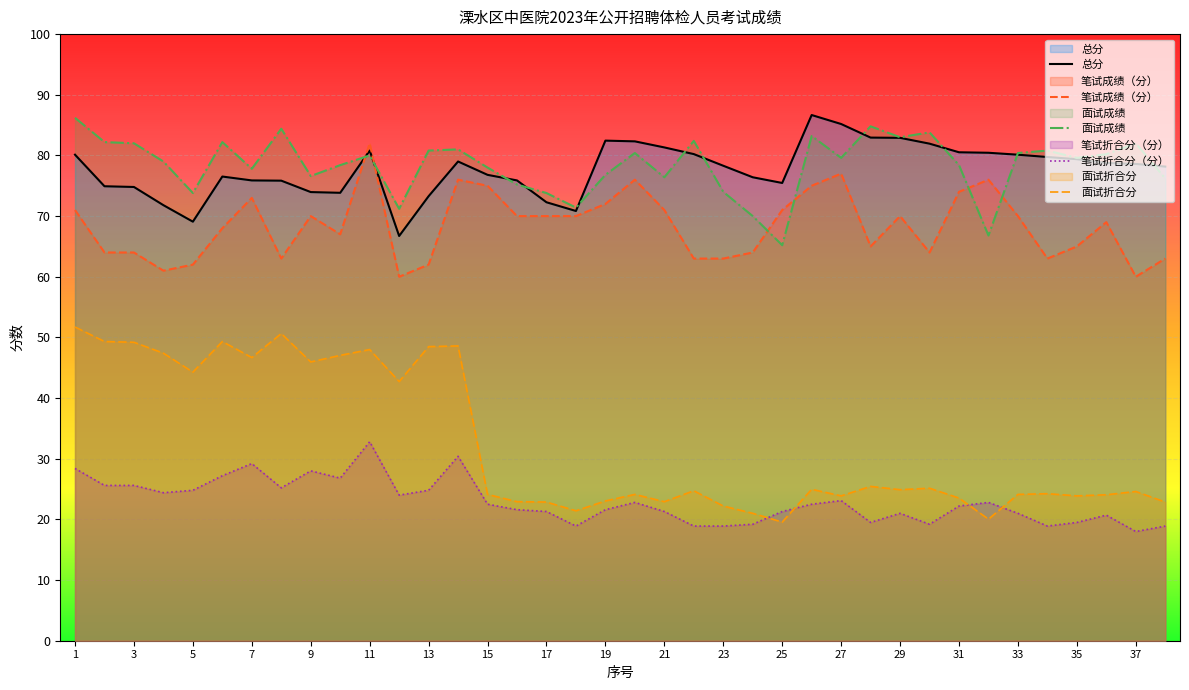

What is the total value across all series at 26?

292.3